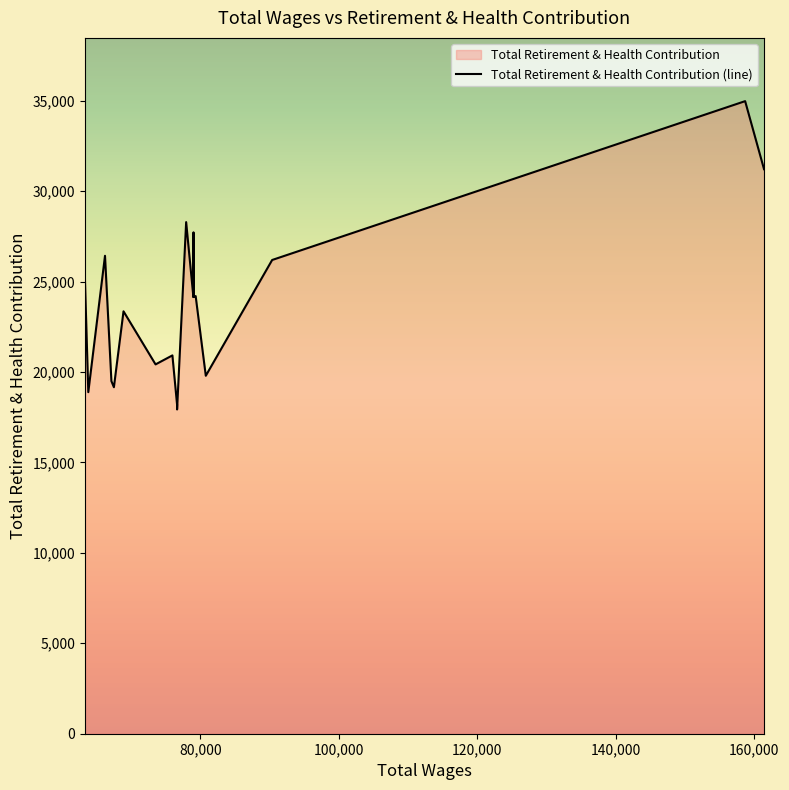

True or false: there are more than 1 points higher than both neighbors.

True